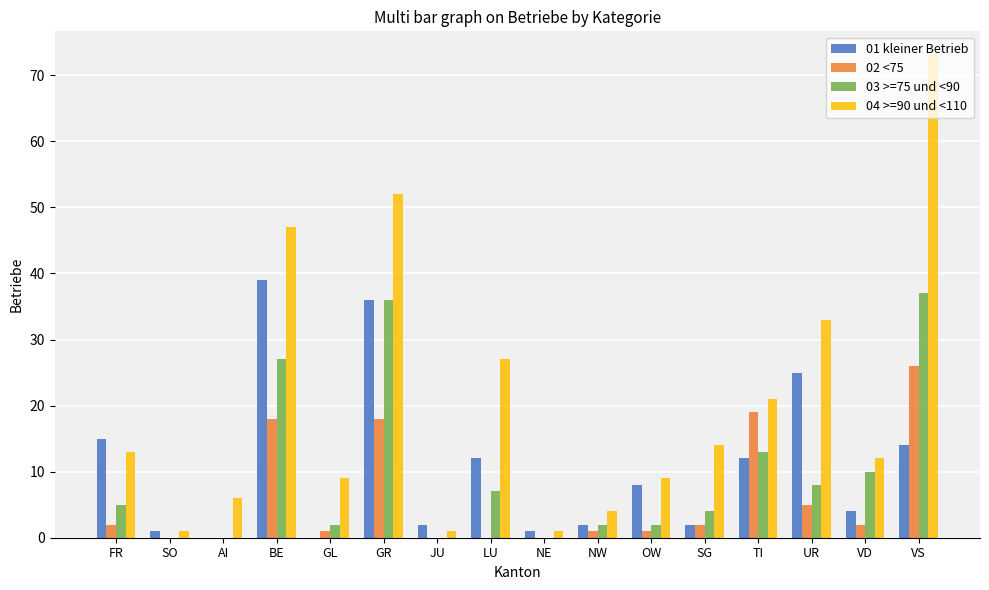

What is the sum of all 03 >=75 und <90 values?

153